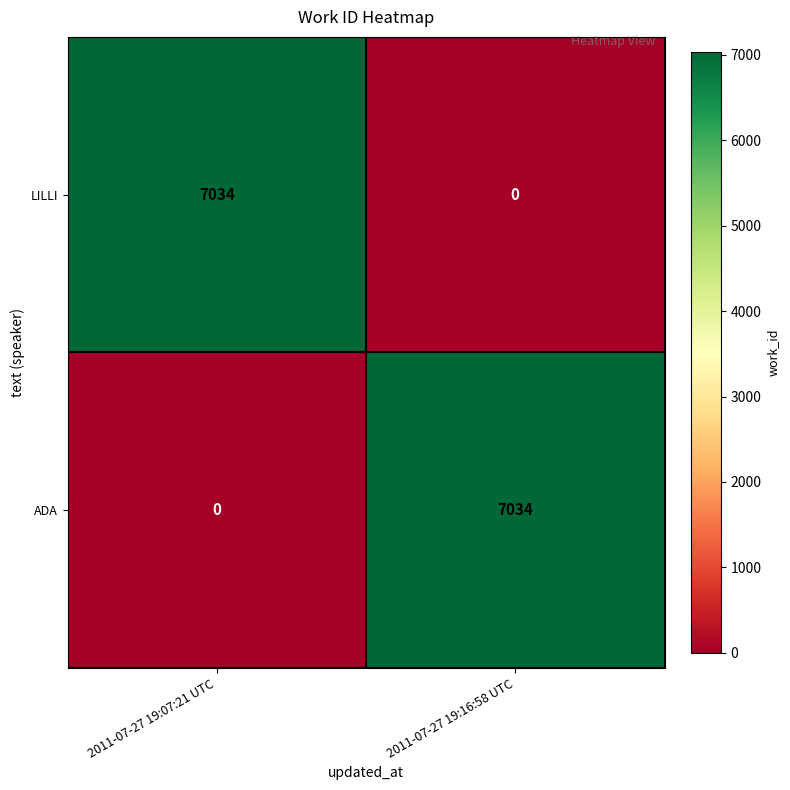

True or false: LILLI has a value of 7034 at 2011-07-27 19:07:21 UTC.

True